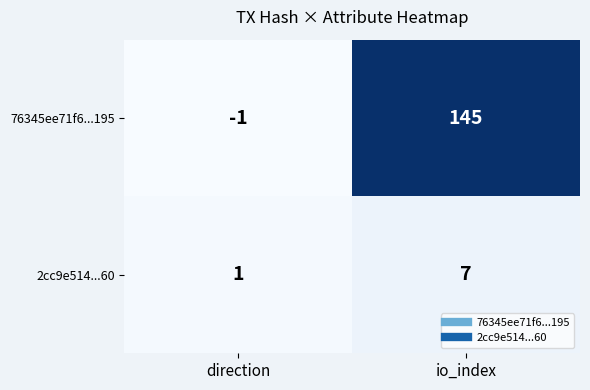

True or false: 76345ee71f6...195 has a value of 78 at io_index.

False